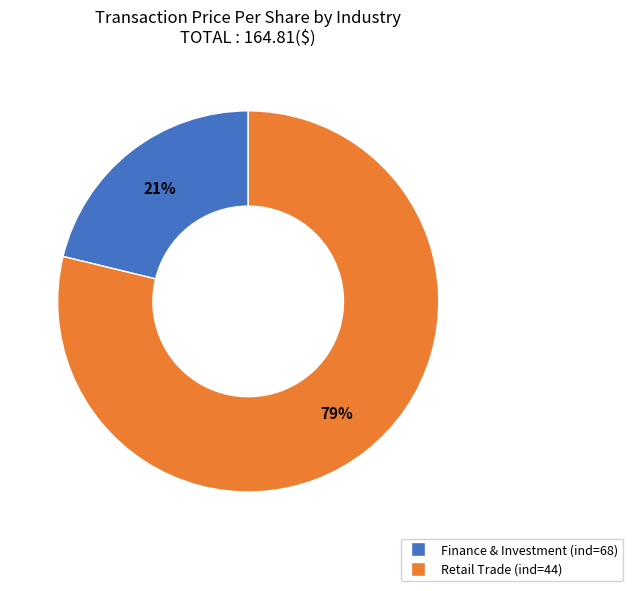

Is there any slice that represents more than half of the pie?

Yes